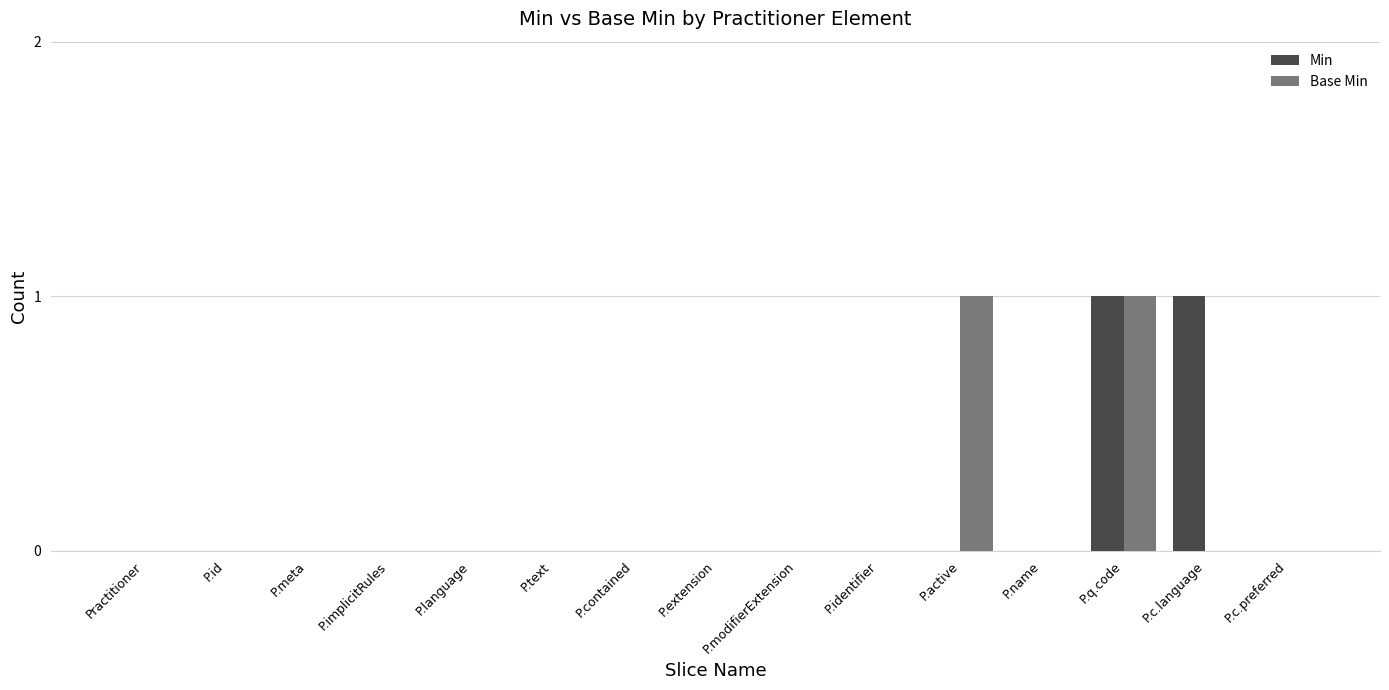

Is it true that Base Min equals 1 at P.name?

False